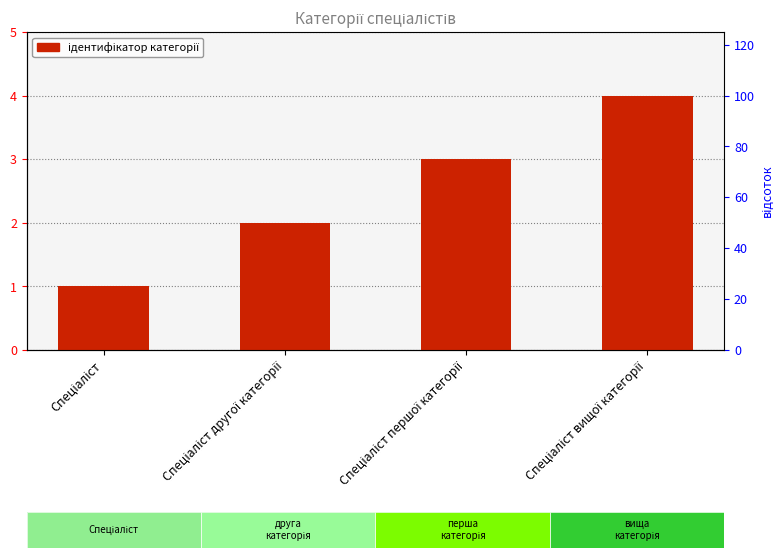

Where is the data nearest to the value 2?

Спеціаліст другої категорії